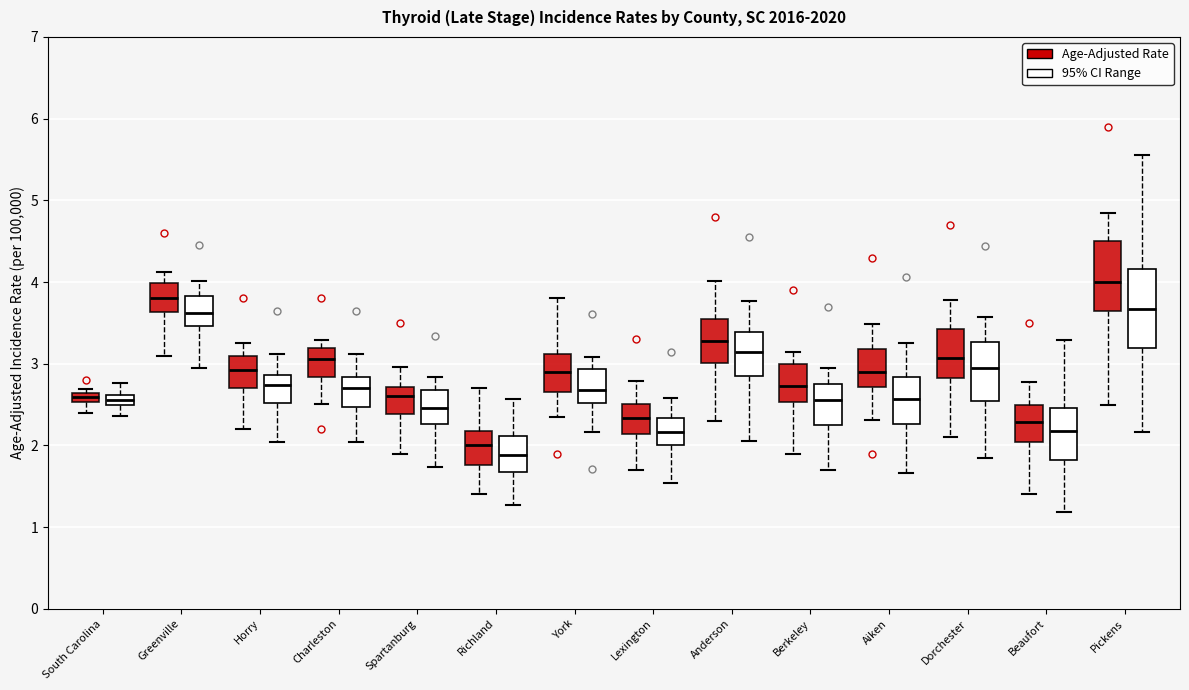

Which box is the tallest, from its lower edge to its upper edge?

Pickens (95% CI Range)